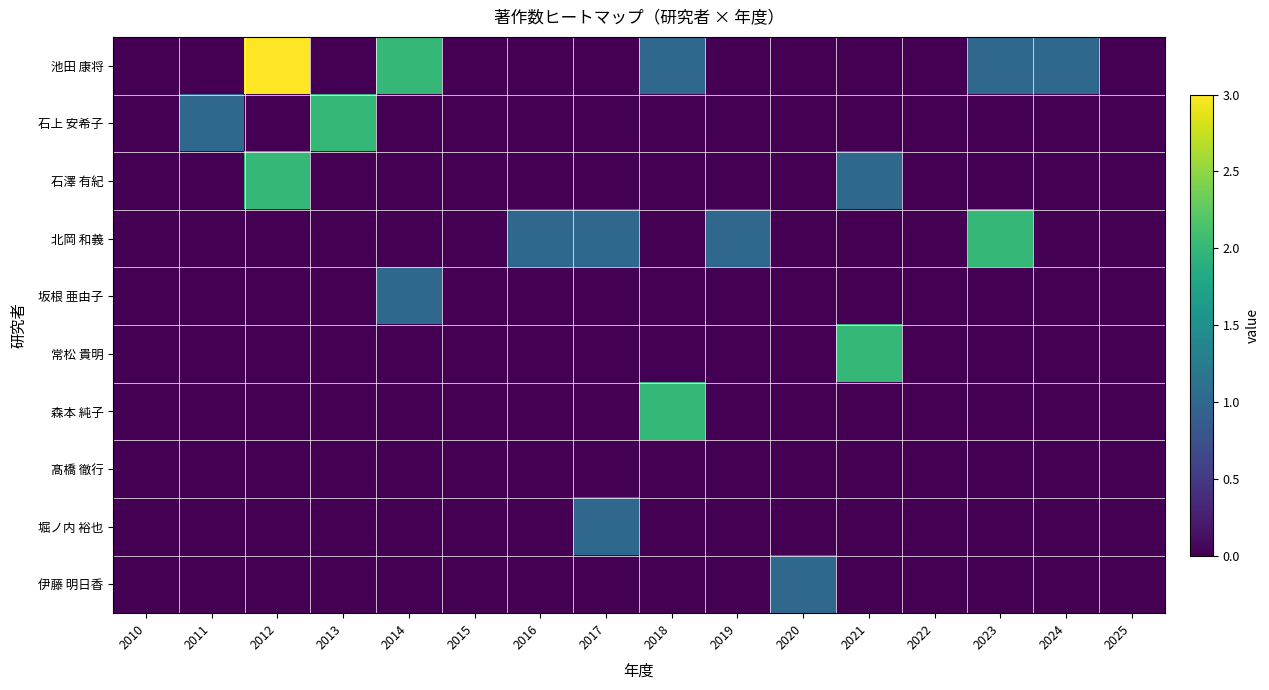

Reading left to right, list all the values displayed in this chart.

池田 康将: 2010=0	2011=0	2012=3	2013=0	2014=2	2015=0	2016=0	2017=0	2018=1	2019=0	2020=0	2021=0	2022=0	2023=1	2024=1	2025=0
石上 安希子: 2010=0	2011=1	2012=0	2013=2	2014=0	2015=0	2016=0	2017=0	2018=0	2019=0	2020=0	2021=0	2022=0	2023=0	2024=0	2025=0
石澤 有紀: 2010=0	2011=0	2012=2	2013=0	2014=0	2015=0	2016=0	2017=0	2018=0	2019=0	2020=0	2021=1	2022=0	2023=0	2024=0	2025=0
北岡 和義: 2010=0	2011=0	2012=0	2013=0	2014=0	2015=0	2016=1	2017=1	2018=0	2019=1	2020=0	2021=0	2022=0	2023=2	2024=0	2025=0
坂根 亜由子: 2010=0	2011=0	2012=0	2013=0	2014=1	2015=0	2016=0	2017=0	2018=0	2019=0	2020=0	2021=0	2022=0	2023=0	2024=0	2025=0
常松 貴明: 2010=0	2011=0	2012=0	2013=0	2014=0	2015=0	2016=0	2017=0	2018=0	2019=0	2020=0	2021=2	2022=0	2023=0	2024=0	2025=0
森本 純子: 2010=0	2011=0	2012=0	2013=0	2014=0	2015=0	2016=0	2017=0	2018=2	2019=0	2020=0	2021=0	2022=0	2023=0	2024=0	2025=0
髙橋 徹行: 2010=0	2011=0	2012=0	2013=0	2014=0	2015=0	2016=0	2017=0	2018=0	2019=0	2020=0	2021=0	2022=0	2023=0	2024=0	2025=0
堀ノ内 裕也: 2010=0	2011=0	2012=0	2013=0	2014=0	2015=0	2016=0	2017=1	2018=0	2019=0	2020=0	2021=0	2022=0	2023=0	2024=0	2025=0
伊藤 明日香: 2010=0	2011=0	2012=0	2013=0	2014=0	2015=0	2016=0	2017=0	2018=0	2019=0	2020=1	2021=0	2022=0	2023=0	2024=0	2025=0